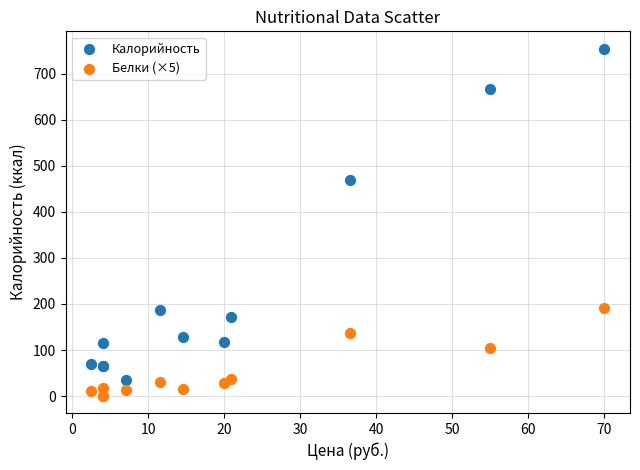

What are all the series names shown in the legend?

Калорийность, Белки (×5)